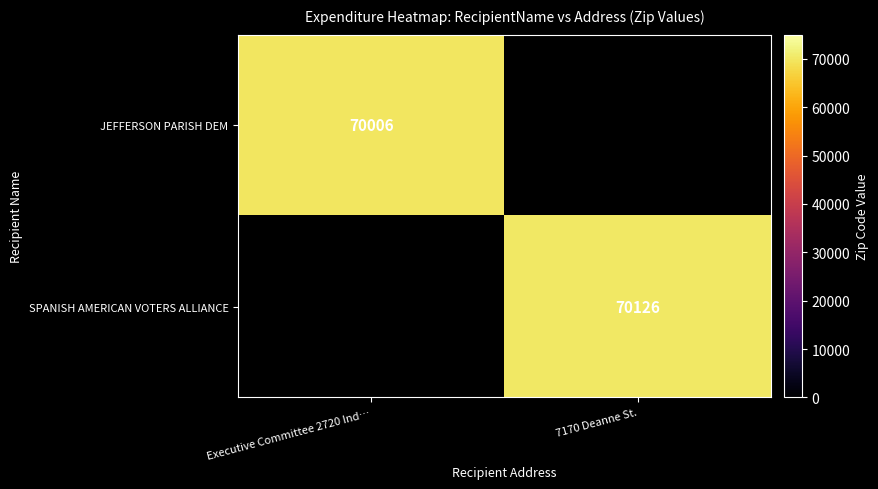

How many series are shown in this chart?

2